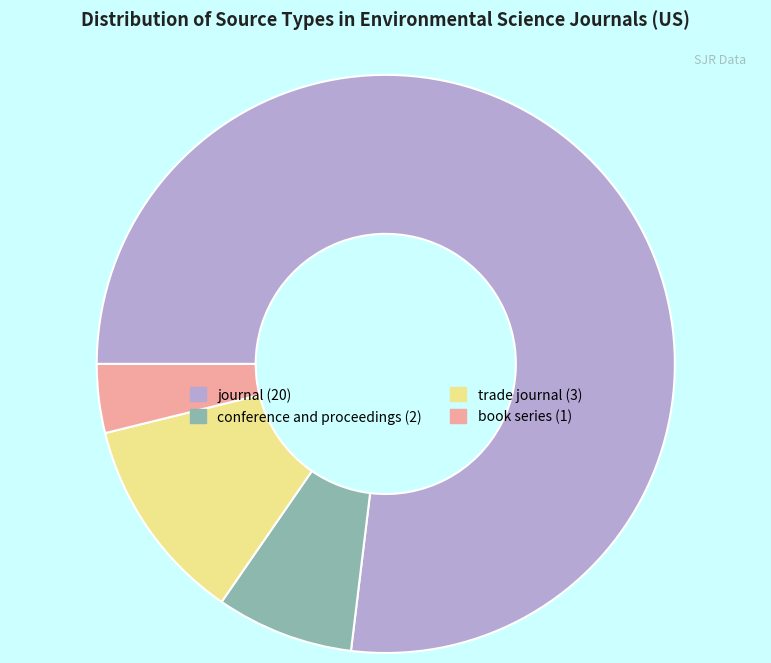

Rank the categories by value from highest to lowest.

journal, trade journal, conference and proceedings, book series